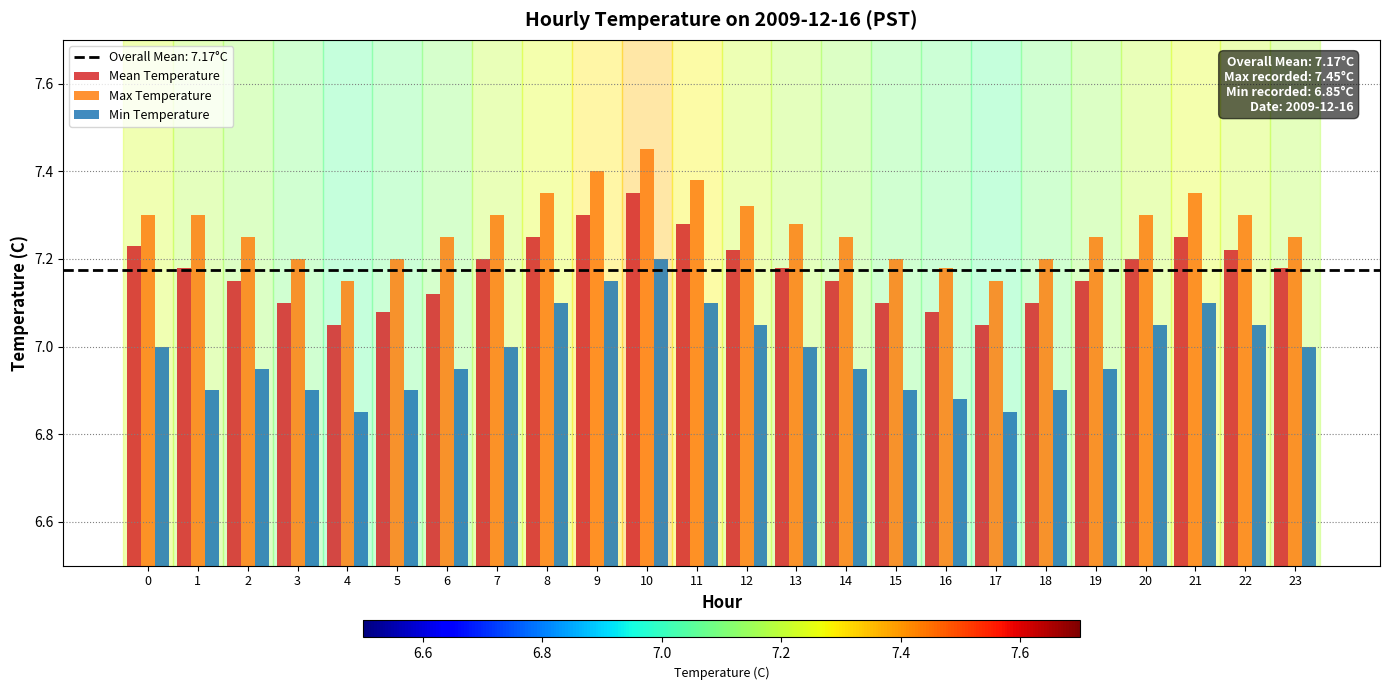

At which category is the sum across all series the highest?

10